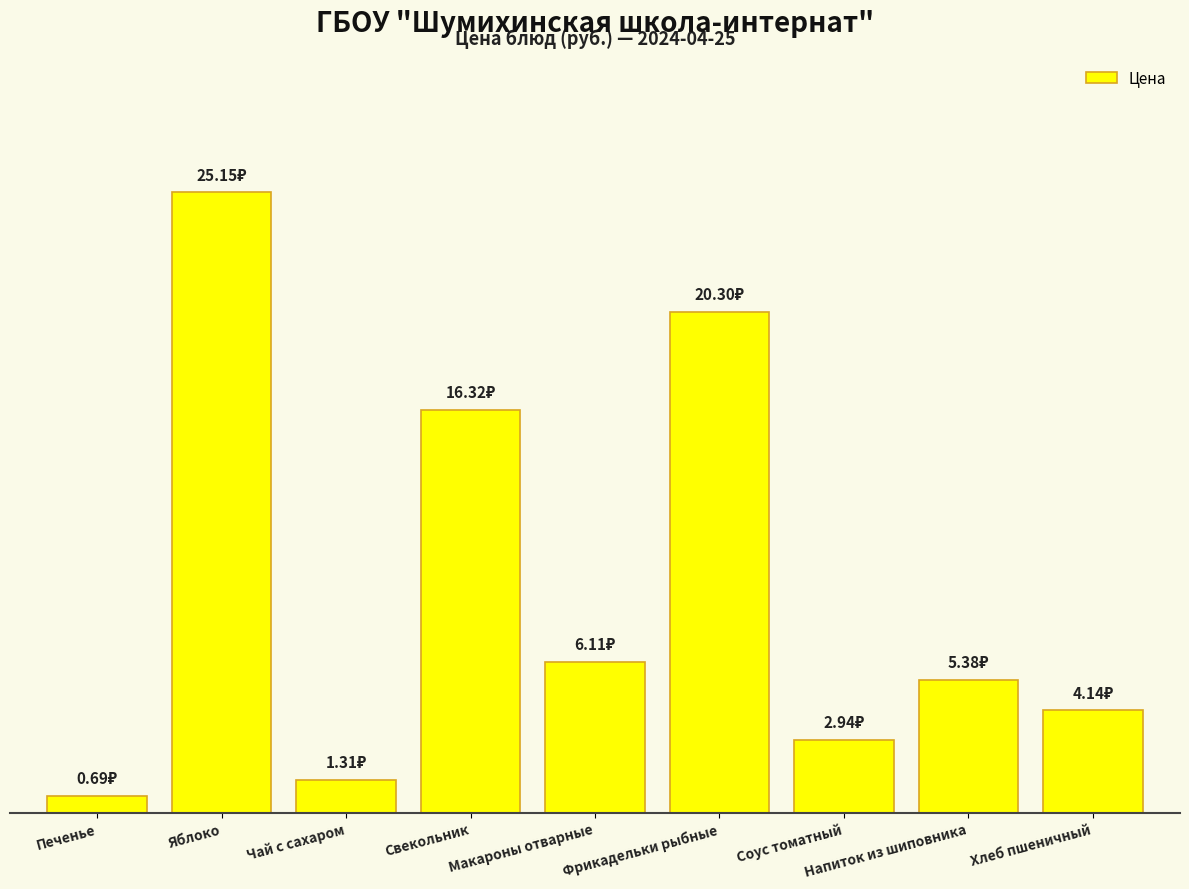

Does the chart contain any negative values?

No